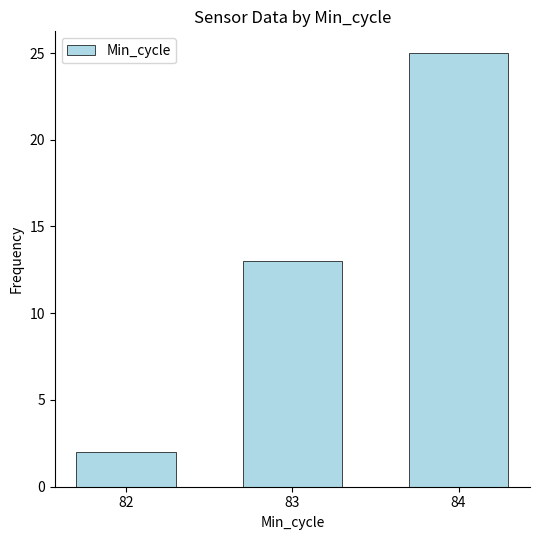

What is the sum of all values?

40